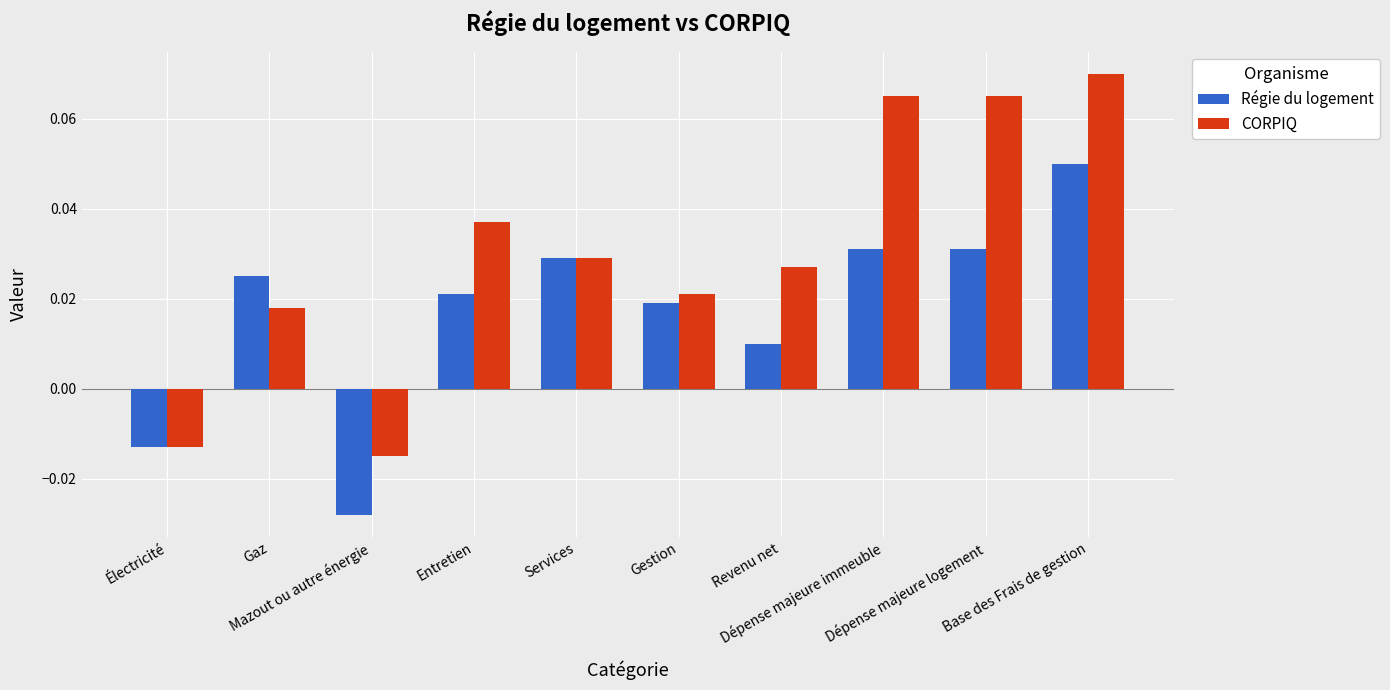

Rank the series by their average value, from highest to lowest.

CORPIQ, Régie du logement